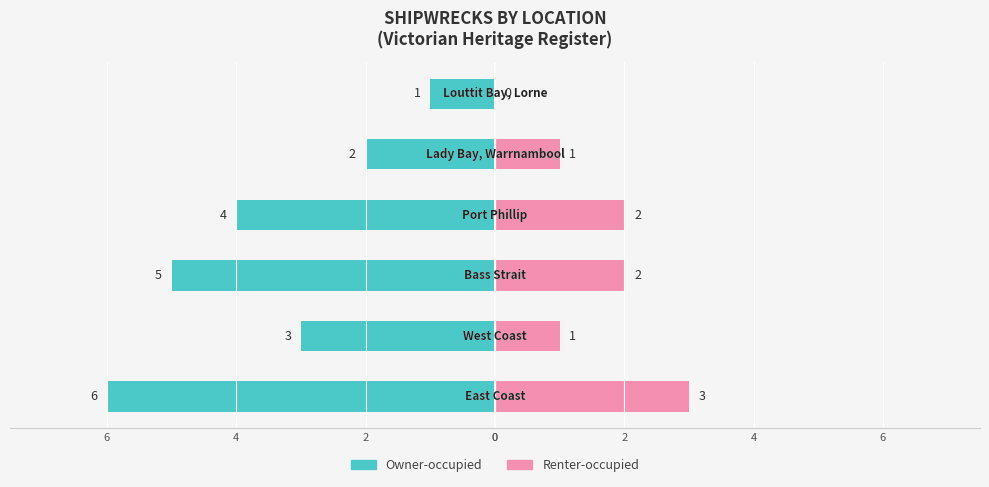

What is the difference between the highest and lowest values at 6?

9